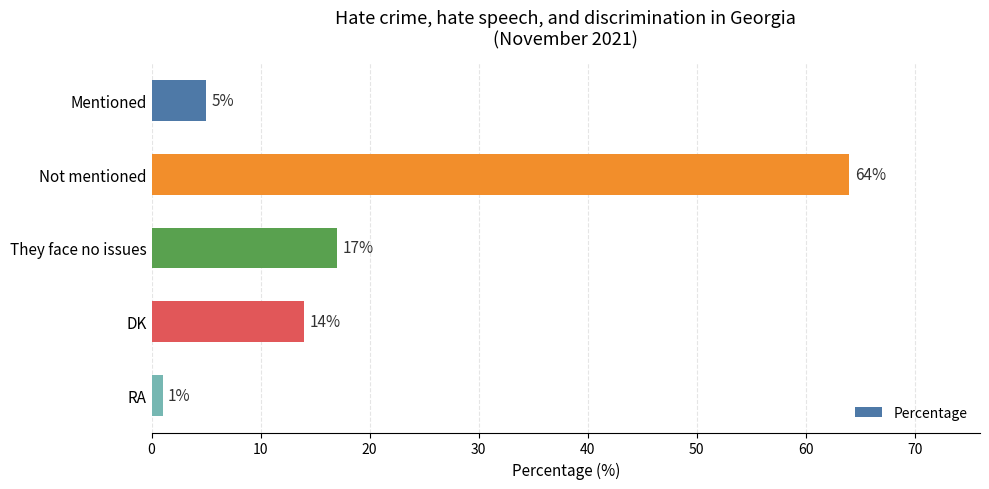

What is the label of the 2nd bar from the bottom?

DK